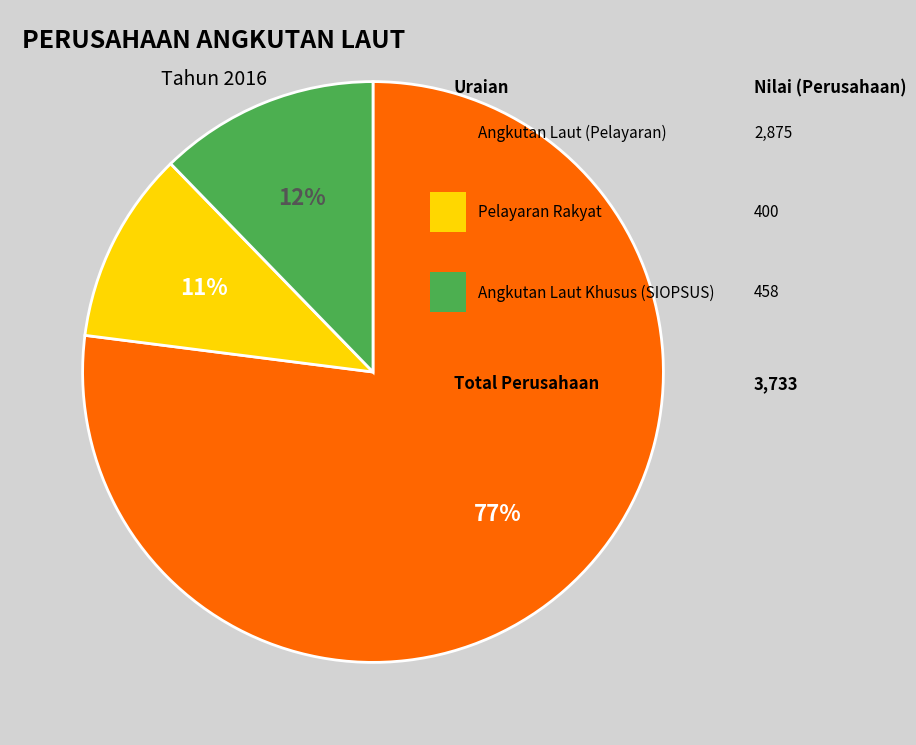

To the nearest percent, what is the average slice percentage?

33%